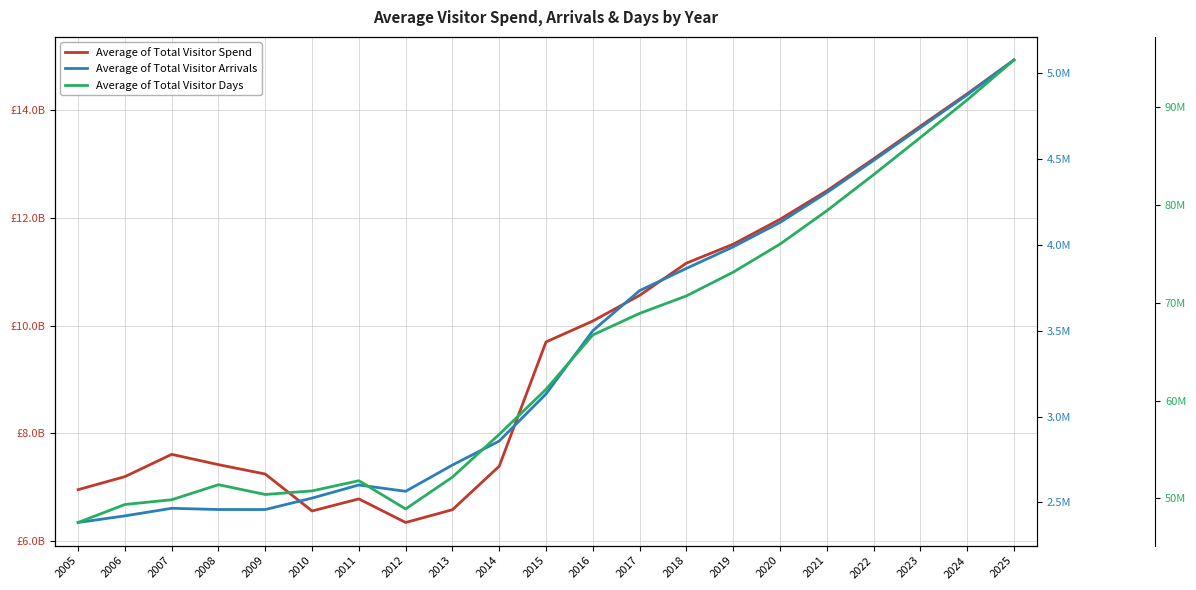

What is the total value across all series at 2007?

7660787159